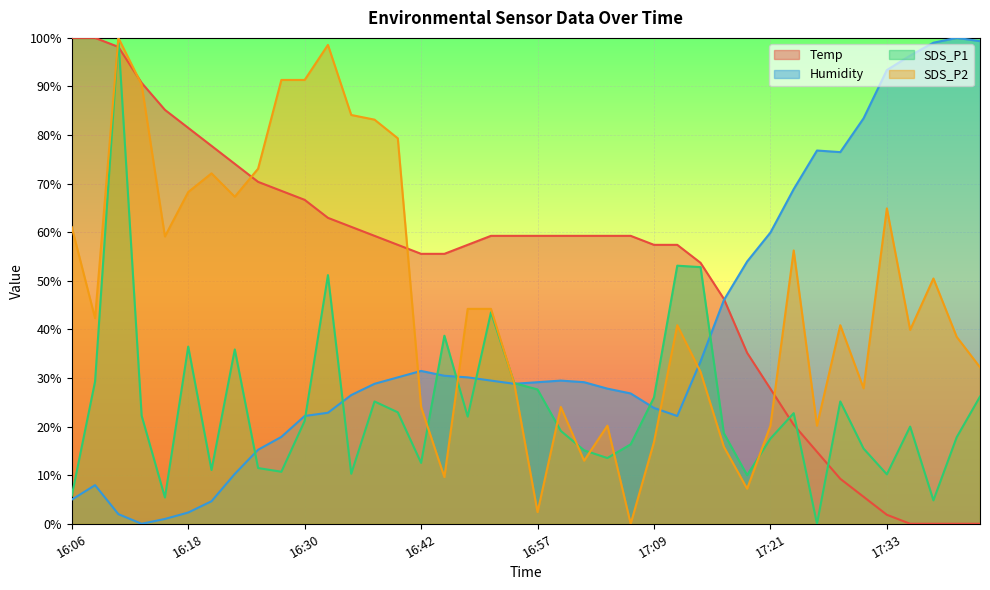

Reading left to right, extract all data points from this chart.

Temp: 100.0	100.0	98.1	90.7	85.2	81.5	77.8	74.1	70.4	68.5	66.7	63.0	61.1	59.3	57.4	55.6	55.6	57.4	59.3	59.3	59.3	59.3	59.3	59.3	59.3	57.4	57.4	53.7	46.3	35.2	27.8	20.4	14.8	9.3	5.6	1.9	0.0	0.0	0.0	0.0
Humidity: 5.0	7.9	2.0	0.0	1.0	2.3	4.6	10.3	15.2	17.9	22.2	22.8	26.5	28.8	30.1	31.5	30.5	30.1	29.5	28.8	29.1	29.5	29.1	27.8	26.8	23.8	22.2	33.4	46.0	54.0	59.9	68.9	76.8	76.5	83.4	93.4	96.4	99.0	100.0	99.3
SDS_P1: 5.8	29.3	100.0	22.2	5.4	36.5	11.1	35.9	11.5	10.7	21.2	51.2	10.3	25.2	22.9	12.5	38.7	22.1	43.5	28.9	27.6	19.1	15.1	13.5	16.4	26.0	53.1	52.8	18.6	10.0	17.5	22.8	0.0	25.2	15.5	10.2	20.0	4.8	17.8	26.2
SDS_P2: 61.1	42.3	100.0	90.4	59.1	68.3	72.1	67.3	73.1	91.3	91.3	98.6	84.1	83.2	79.3	24.0	9.6	44.2	44.2	28.8	2.4	24.0	13.0	20.2	0.0	16.8	40.9	31.3	15.9	7.2	20.2	56.2	20.2	40.9	27.9	64.9	39.9	50.5	38.5	32.2